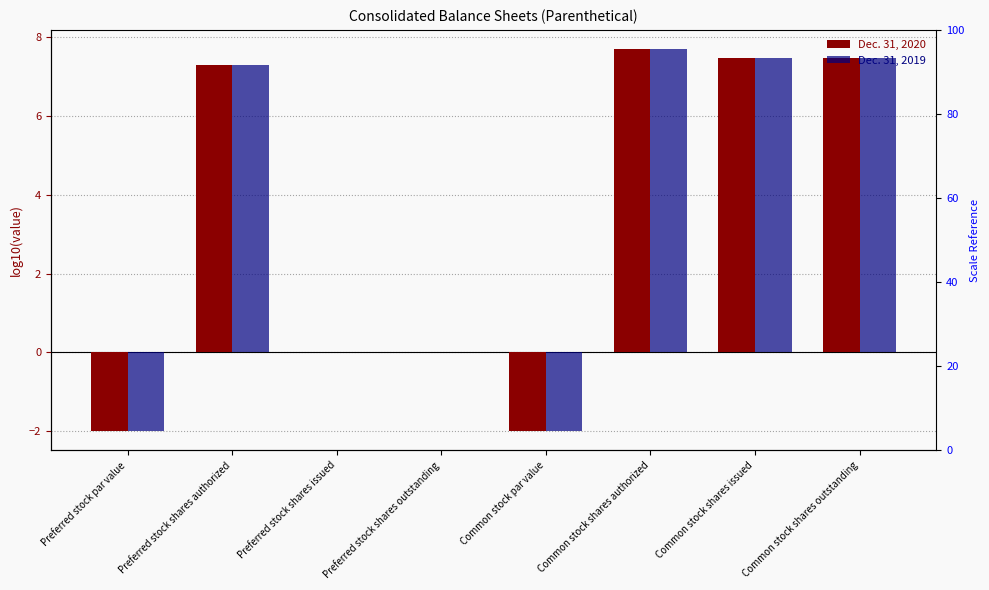

Reading left to right, extract all data points from this chart.

Dec. 31, 2020: Preferred stock par value=-2.0	Preferred stock shares authorized=7.3	Preferred stock shares issued=0.0	Preferred stock shares outstanding=0.0	Common stock par value=-2.0	Common stock shares authorized=7.7	Common stock shares issued=7.5	Common stock shares outstanding=7.5
Dec. 31, 2019: Preferred stock par value=-2.0	Preferred stock shares authorized=7.3	Preferred stock shares issued=0.0	Preferred stock shares outstanding=0.0	Common stock par value=-2.0	Common stock shares authorized=7.7	Common stock shares issued=7.5	Common stock shares outstanding=7.5